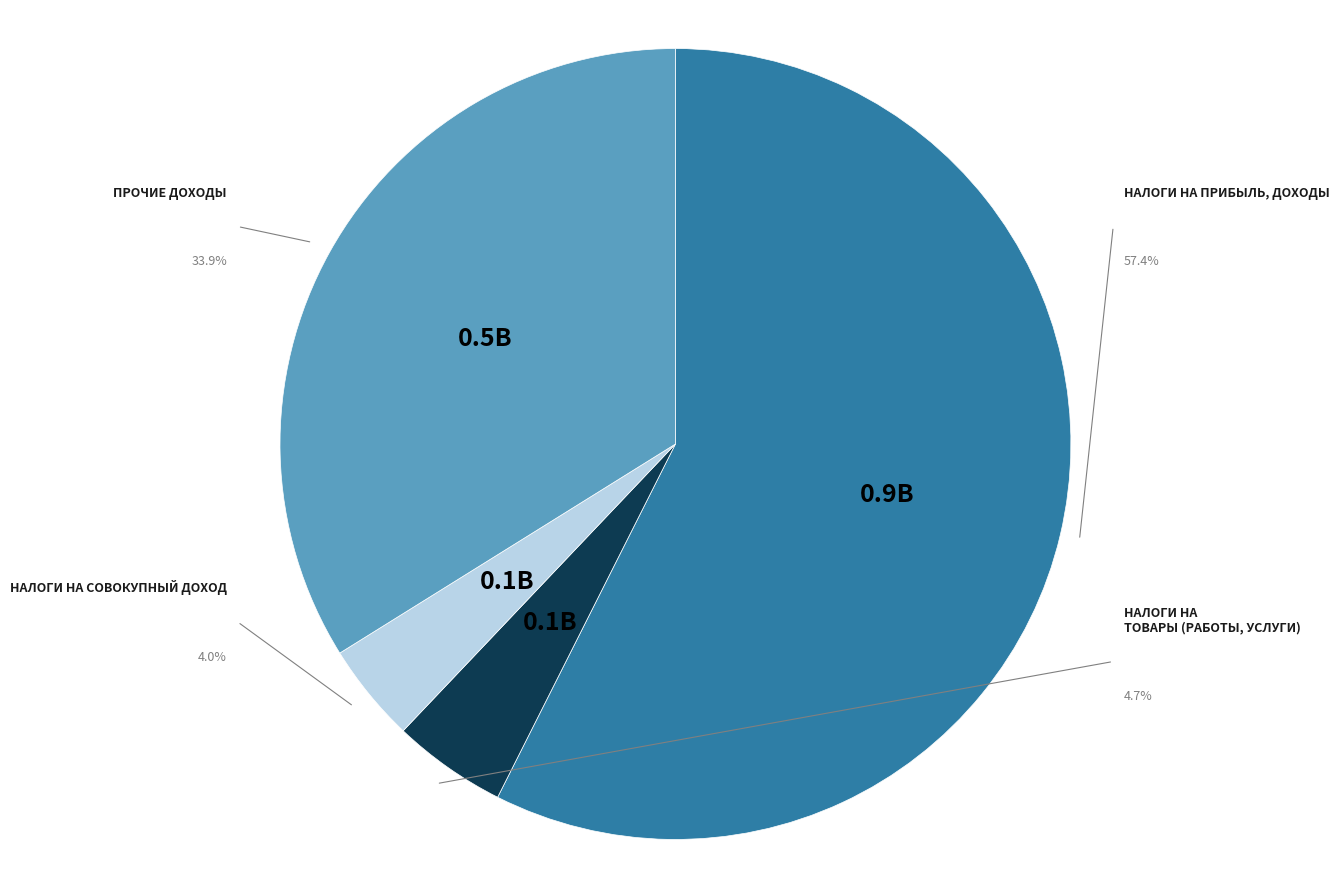

Does НАЛОГИ НА ПРИБЫЛЬ, ДОХОДЫ represent more than half of the total?

Yes